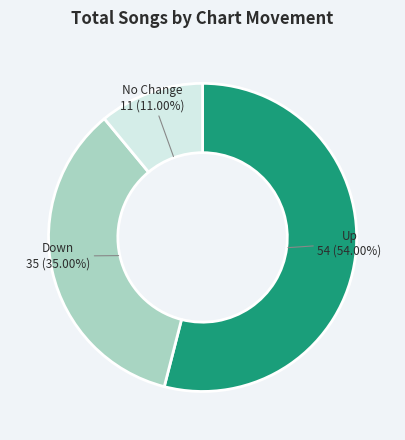

Is there any slice that represents more than half of the pie?

Yes